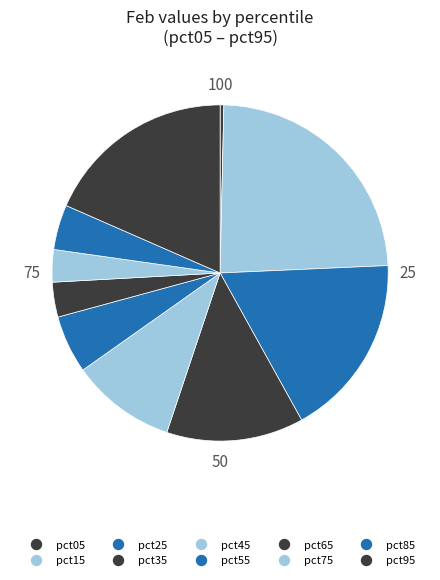

How many slices are in this pie chart?

10